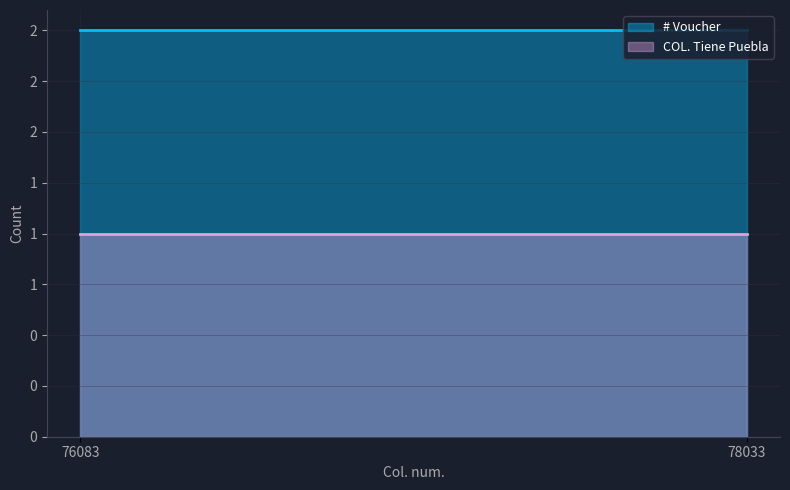

Count the number of data series in this chart.

2